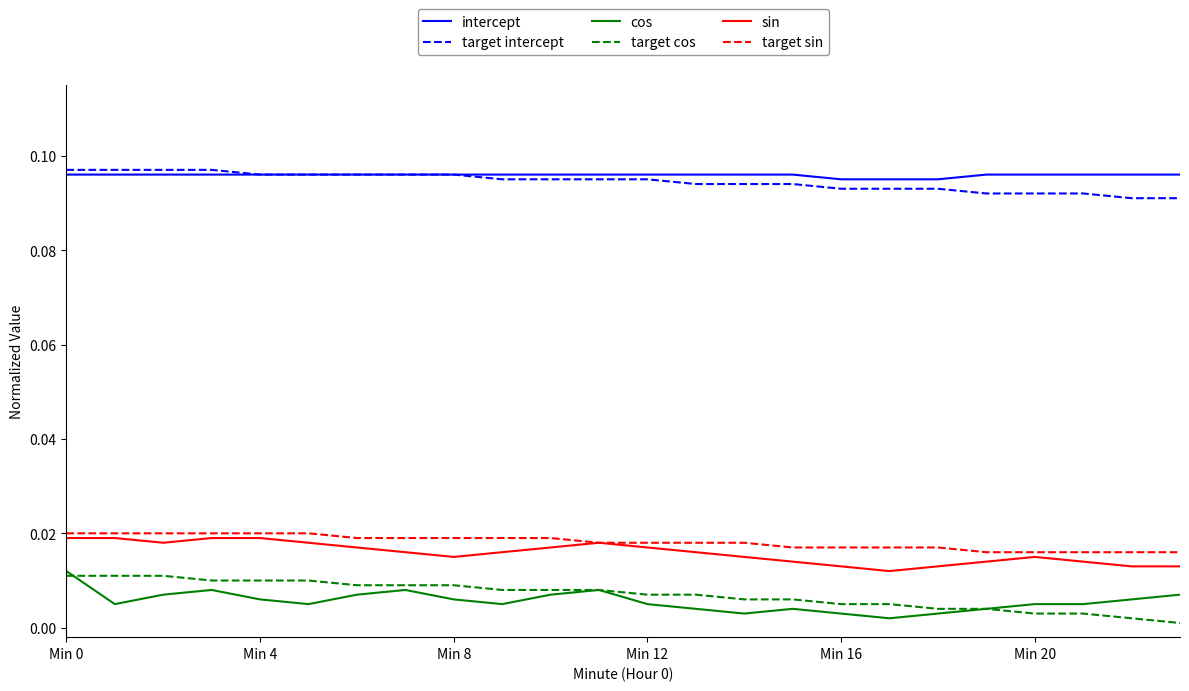

True or false: sin and cos cross at least once.

False